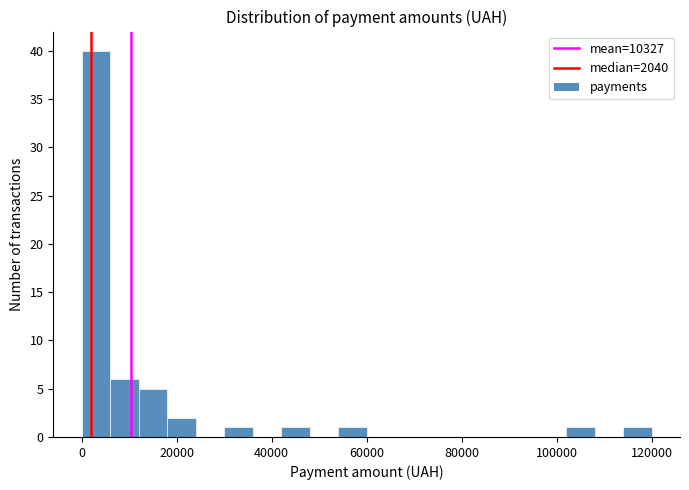

Read against the x-axis, roughly where is the centre of the tallest bar?

4000